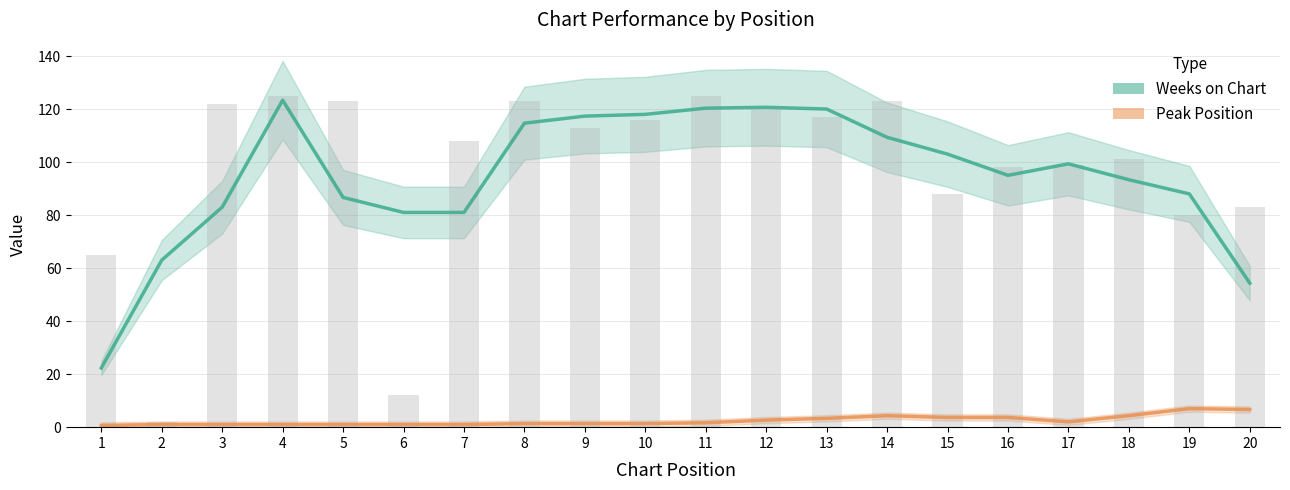

At which category is the sum across all series the highest?

4